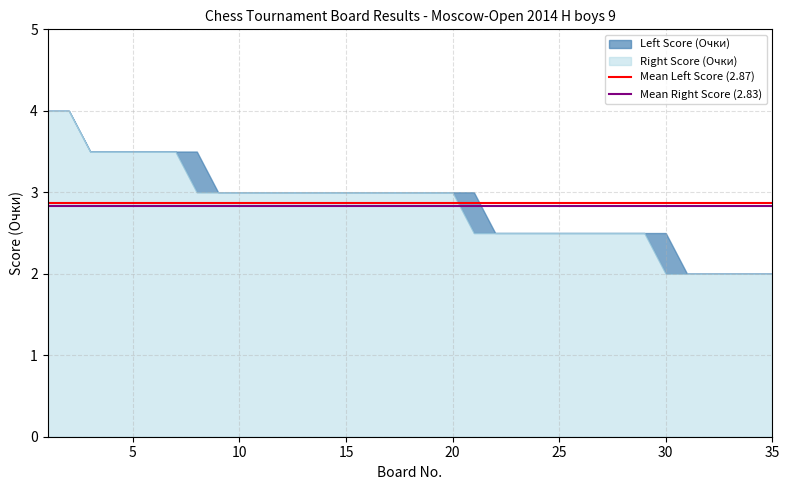

The Right Score (Очки) series shows 2.0 at 35. True or false?

True